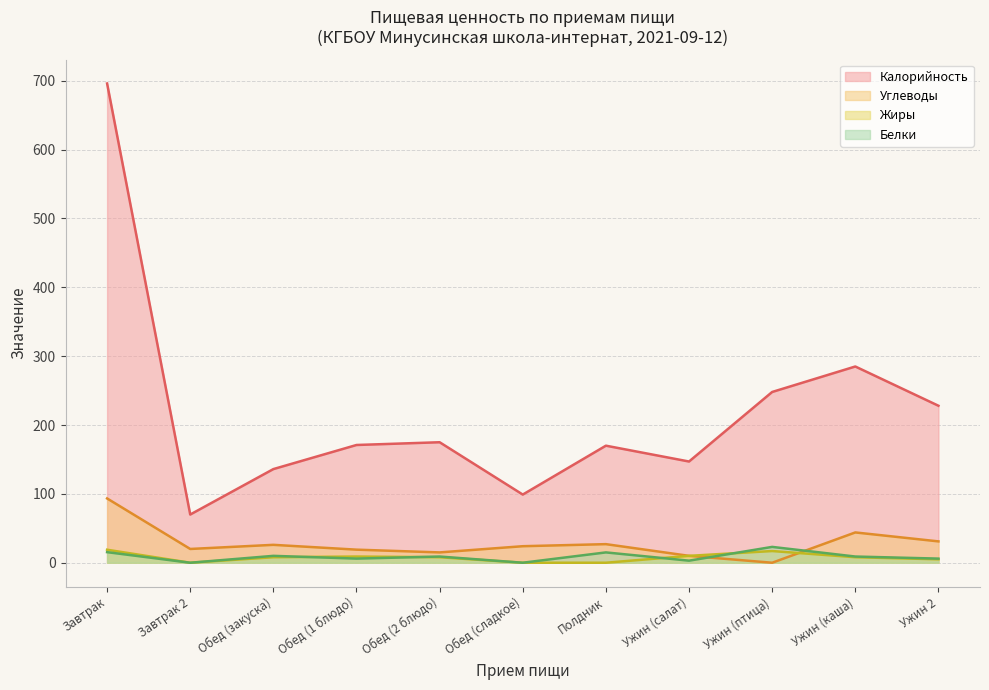

Which series ends up on top after the final intersection of Жиры and Углеводы?

Углеводы